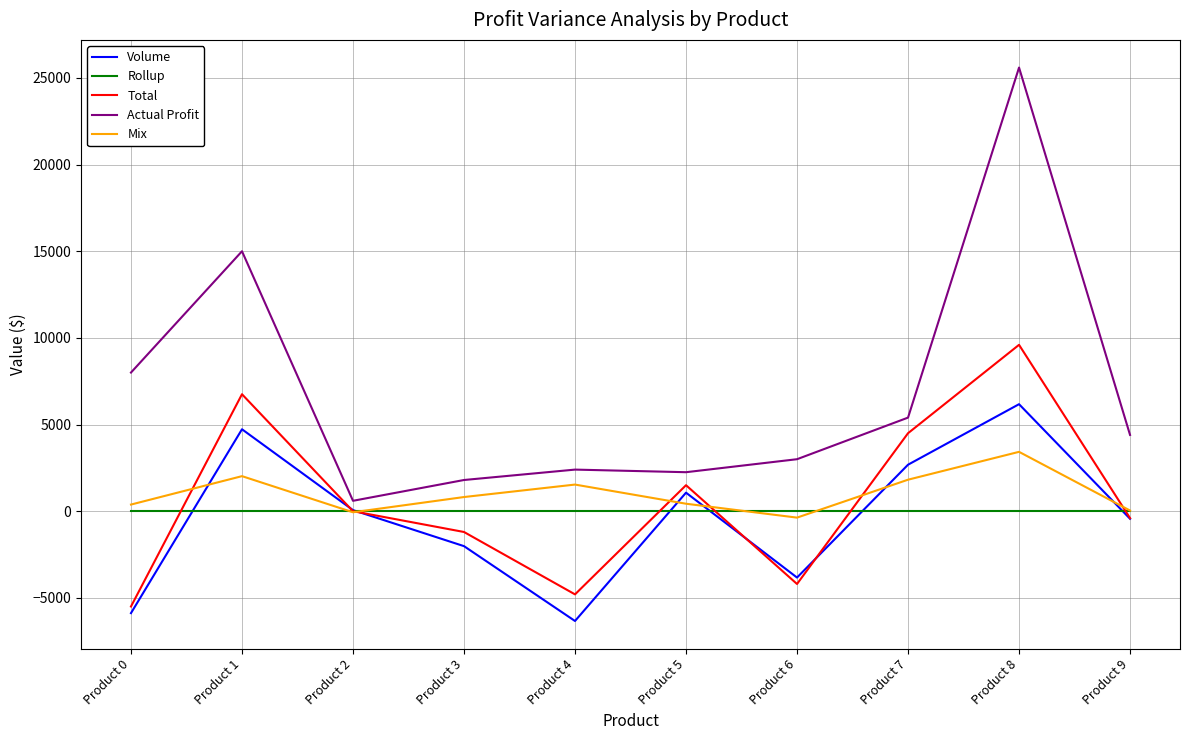

Between Product 6 and Product 8, which series saw the biggest shift?

Actual Profit